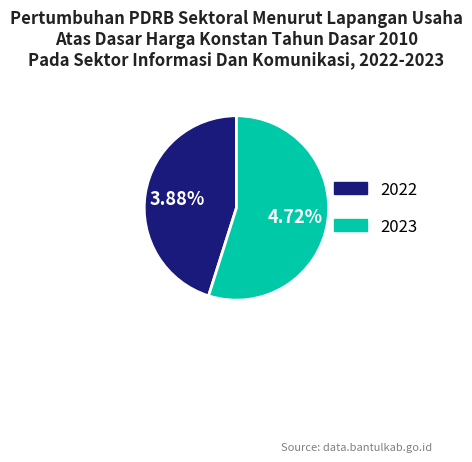

Which slice represents more than half of the pie?

2023